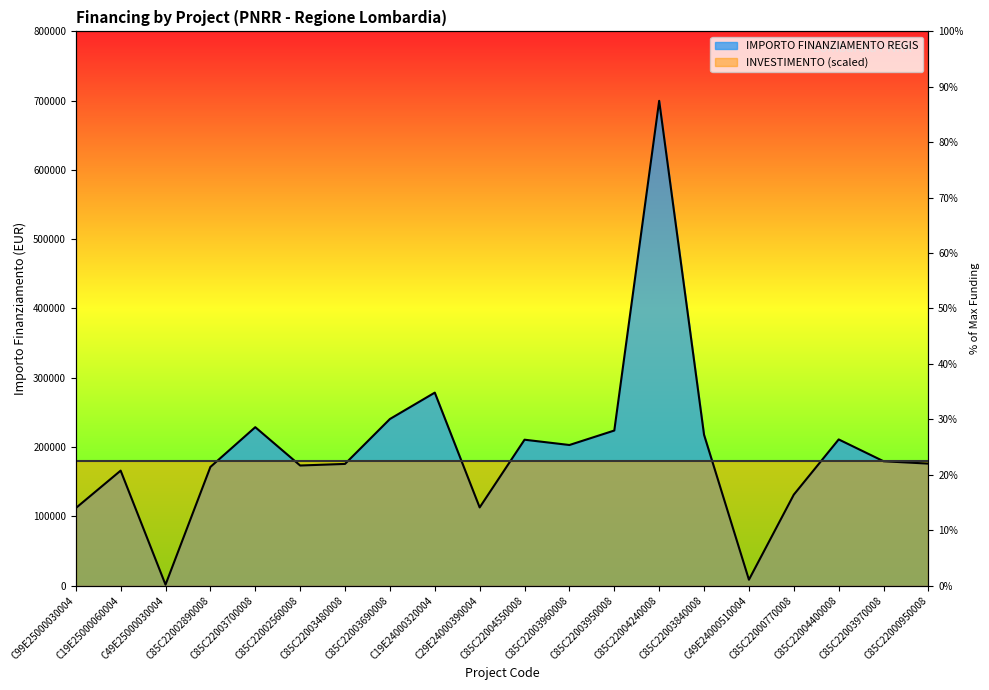

True or false: there are more than 0 points higher than both neighbors.

True